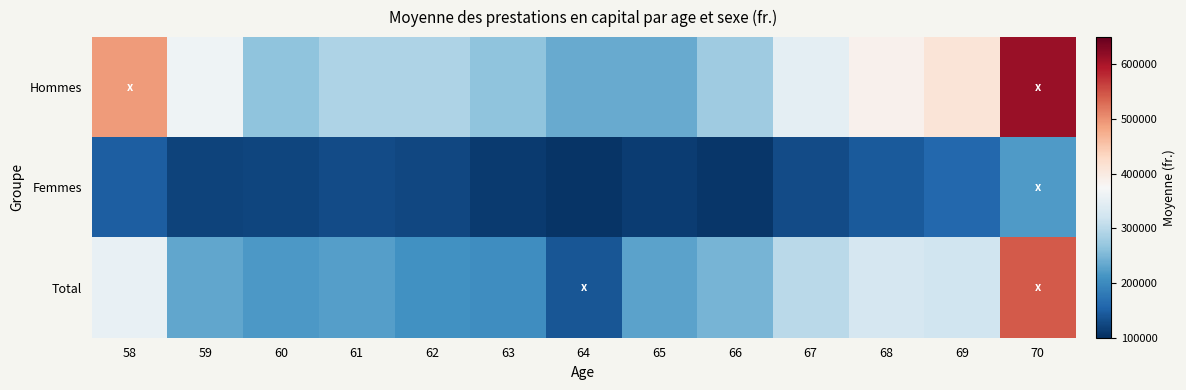

At which category is the sum across all series the highest?

70